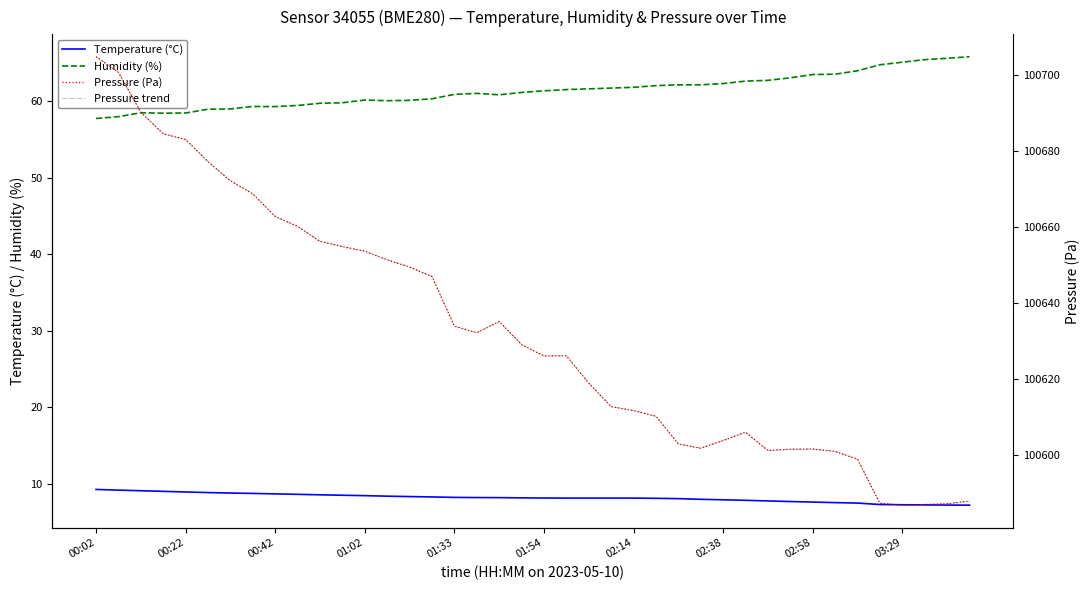

What is the value of the Temperature (°C) point at the 26th from the left?

8.1